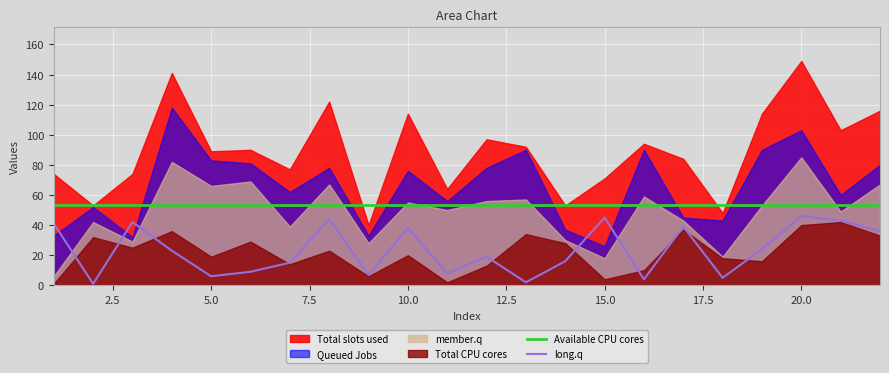

True or false: Available CPU cores and long.q cross at least once.

False